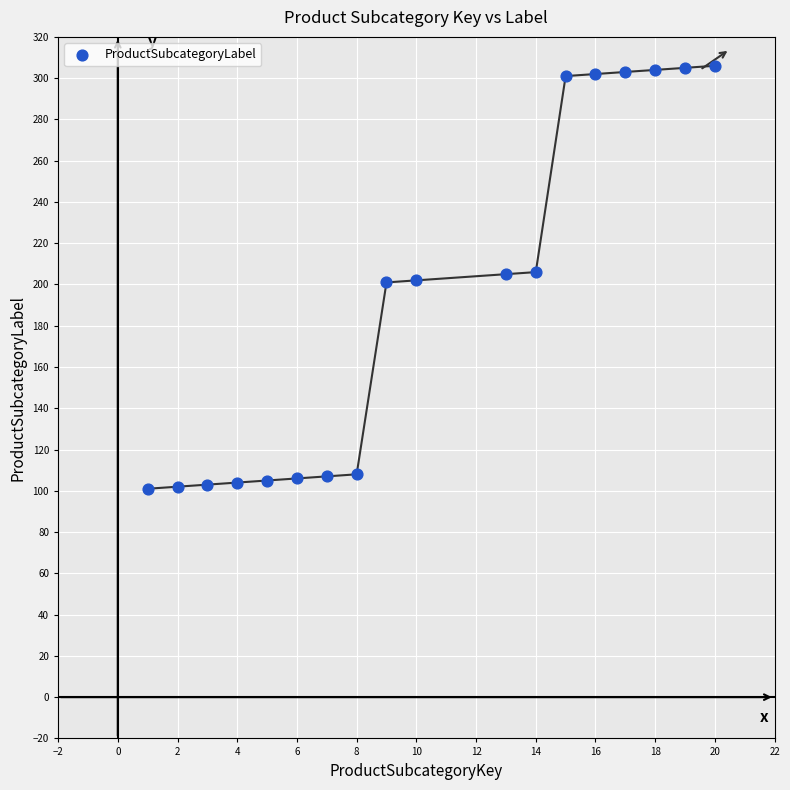

What is the range of Y values (max minus min)?

205